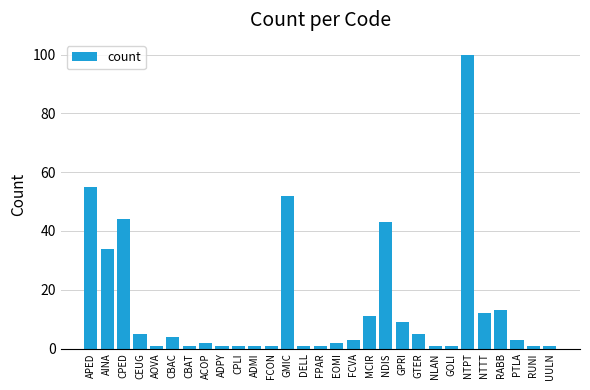

Reading left to right, transcribe all the data shown in this chart.

APED=55	AINA=34	CPED=44	CEUG=5	AOVA=1	CBAC=4	CBAT=1	ACOP=2	ADPY=1	CPLI=1	ADMI=1	FCON=1	GMIC=52	DELL=1	FPAR=1	EOMI=2	FCVA=3	MCIR=11	NDIS=43	GPRI=9	GTER=5	NLAN=1	GOLI=1	NTPT=100	NTTT=12	RABB=13	PTLA=3	RUNI=1	UULN=1